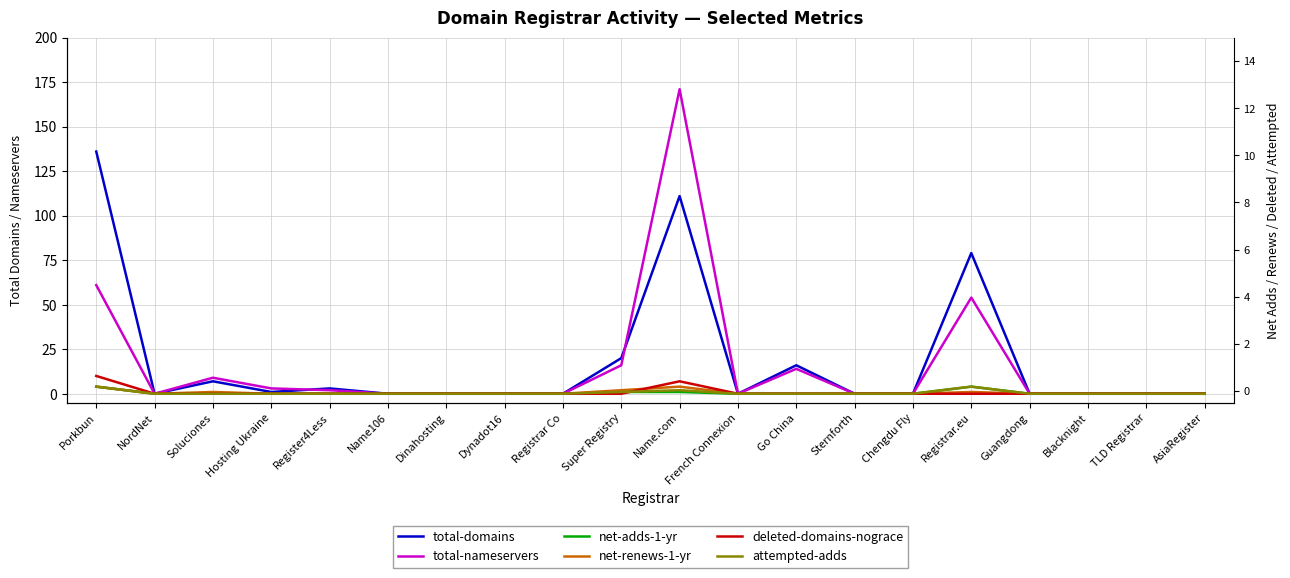

What is the label of the 9th point from the right?

French Connexion